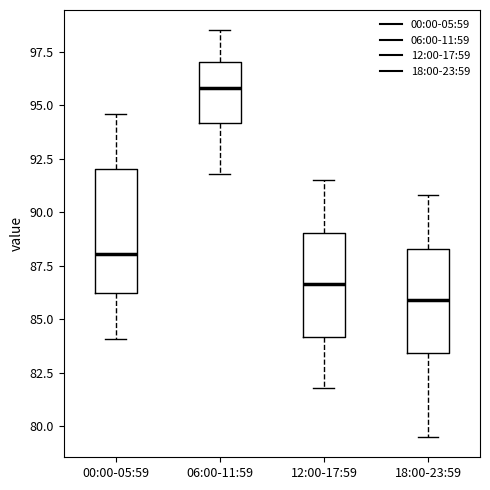

Reading left to right, read every box against the y-axis: the position of its median line, the range the box covers, and the ends of its whiskers. The values are not printed on the chart, so give them approximately, as read against the axis.

00:00-05:59: median 88.0, box 86.0 to 92.0, whiskers 84.0 to 94.5
06:00-11:59: median 96.0, box 94.0 to 97.0, whiskers 92.0 to 98.5
12:00-17:59: median 86.5, box 84.0 to 89.0, whiskers 82.0 to 91.5
18:00-23:59: median 86.0, box 83.5 to 88.5, whiskers 79.5 to 91.0